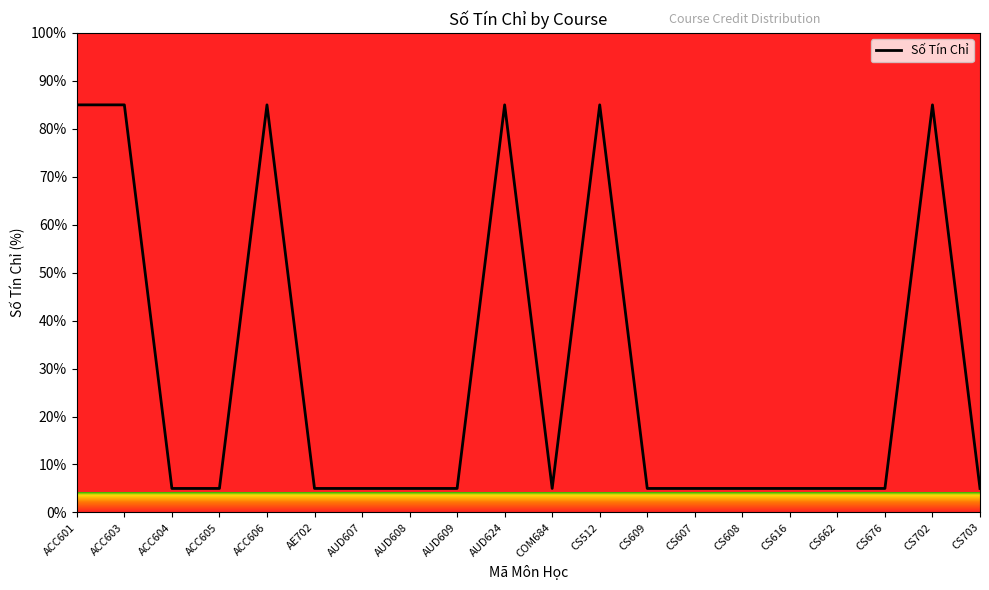

How many lines are shown in the chart?

1